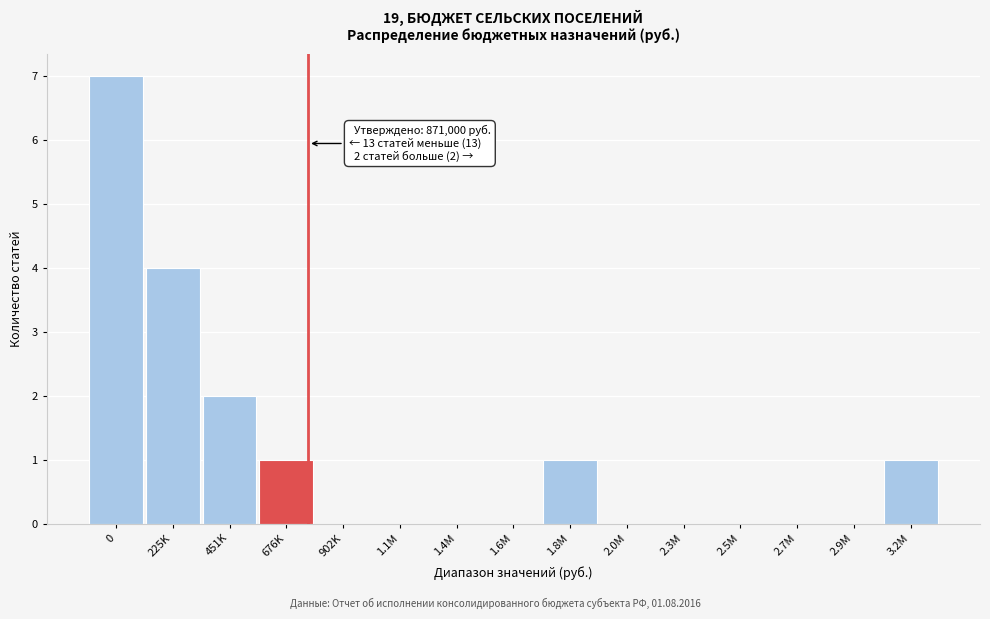

Reading left to right, transcribe all the data shown in this chart.

0=7	225K=4	451K=2	676K=1	902K=0	1.1M=0	1.4M=0	1.6M=0	1.8M=1	2.0M=0	2.3M=0	2.5M=0	2.7M=0	2.9M=0	3.2M=1